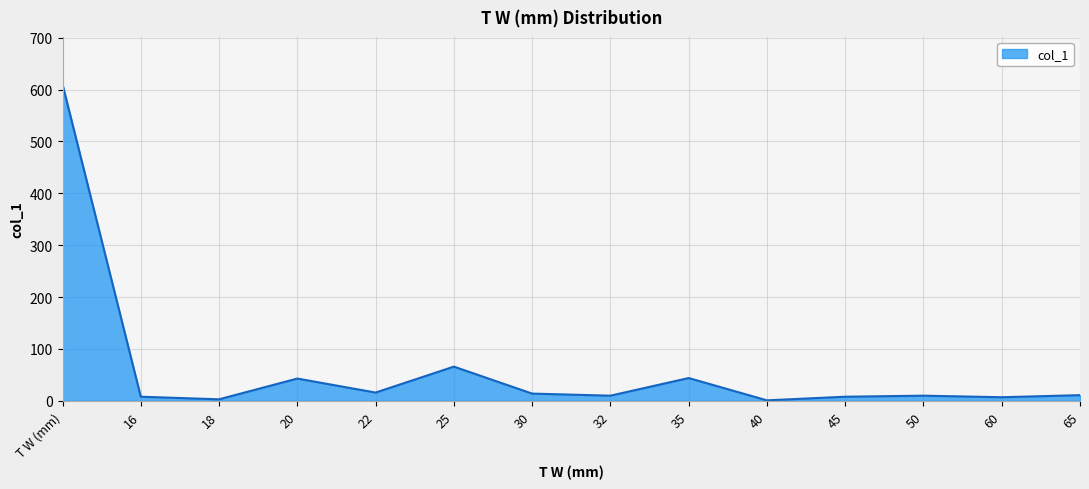

Where does the data first go above 11?

T W (mm)